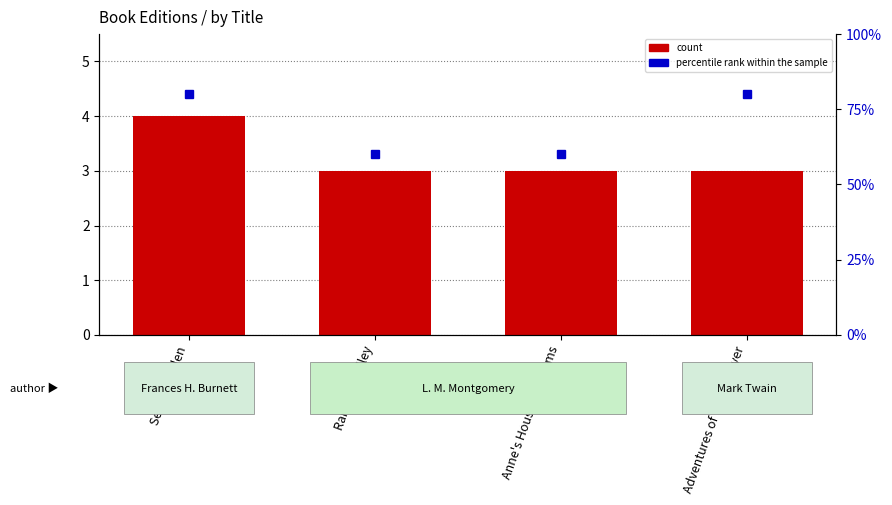

Reading right to left, extract all data points from this chart.

count: 3	3	3	4
percentile rank within the sample: 80	60	60	80